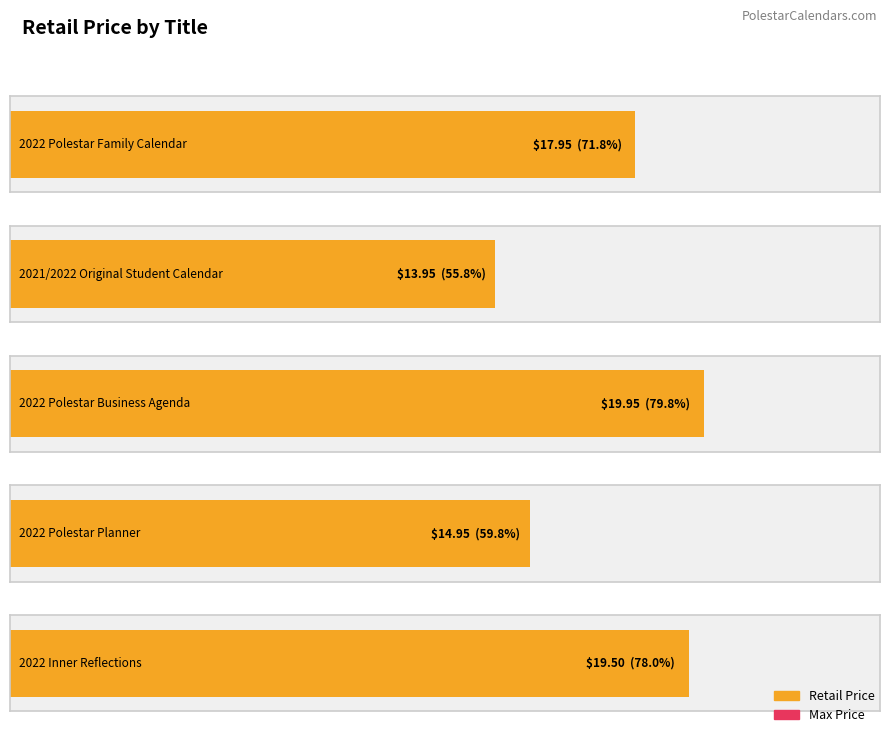

What is the average value?

17.3